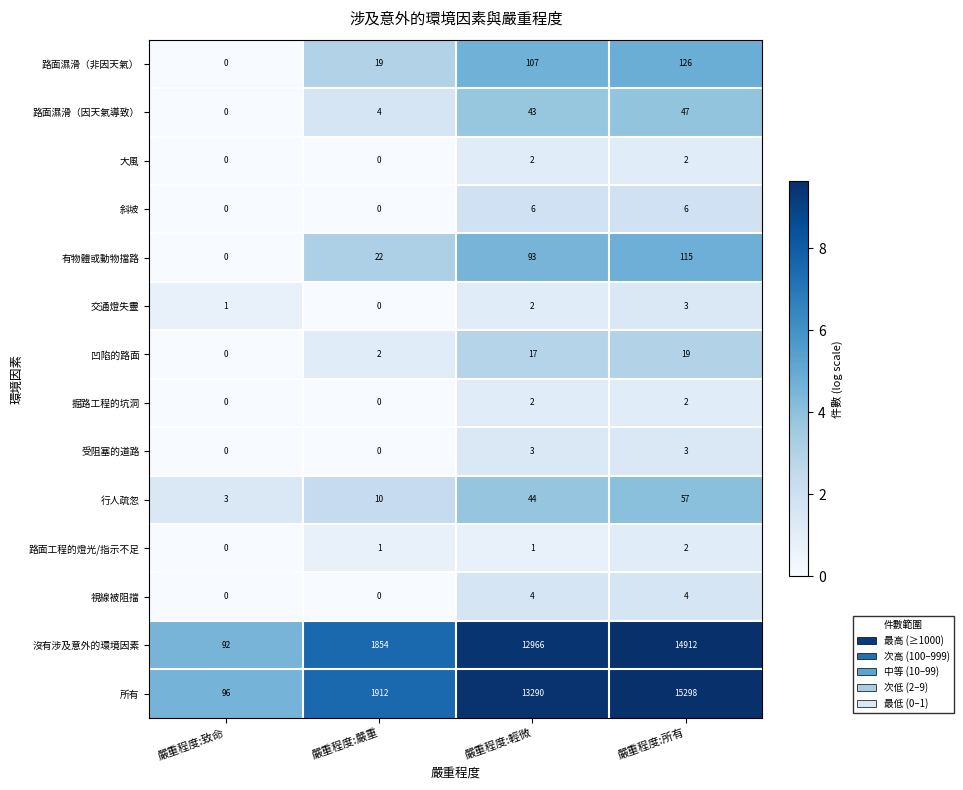

True or false: 路面工程的燈光/指示不足 has a value of 1 at 嚴重程度:所有.

False